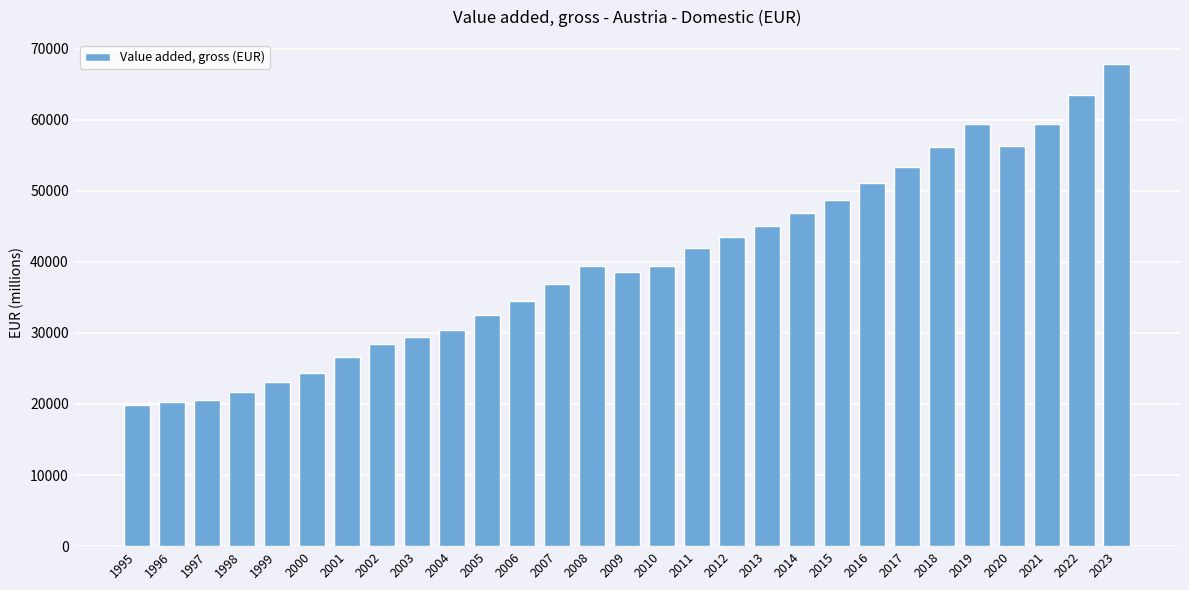

True or false: the data shows 45080.8 at 2013.

True